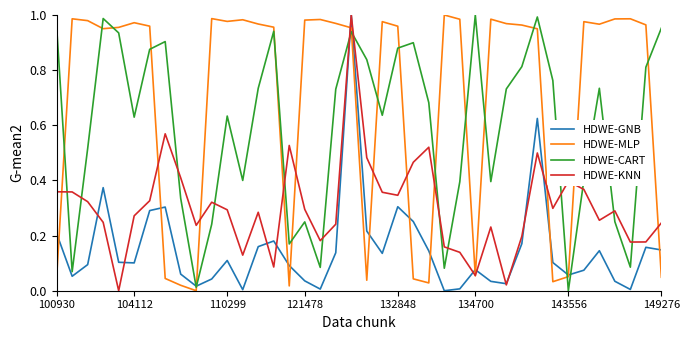

True or false: HDWE-KNN and HDWE-CART intersect in this chart.

True